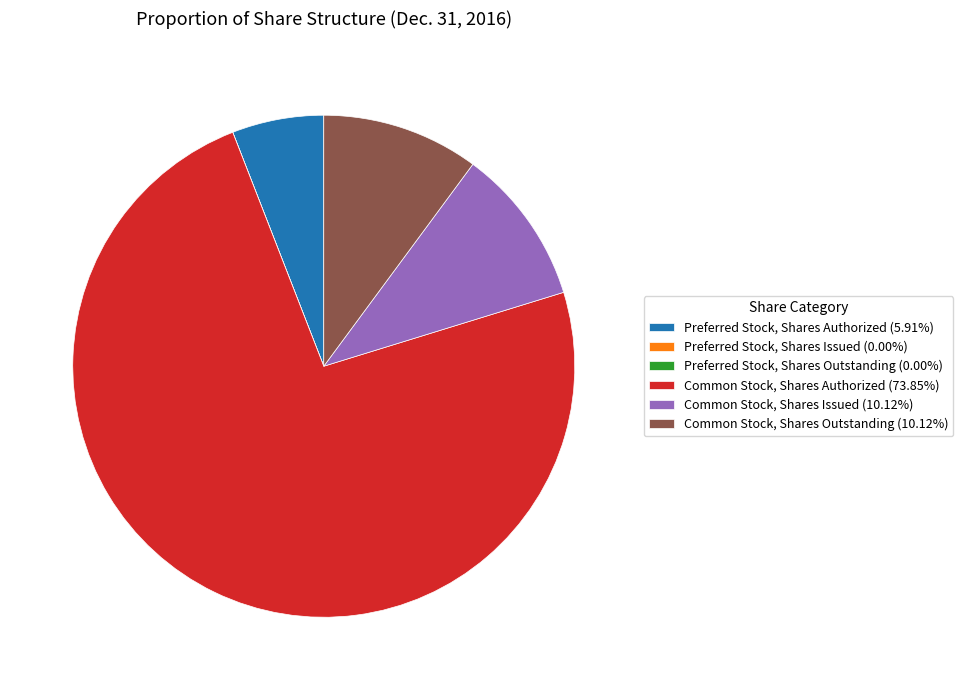

Is Common Stock, Shares Authorized (73.85%) the majority of the pie?

Yes